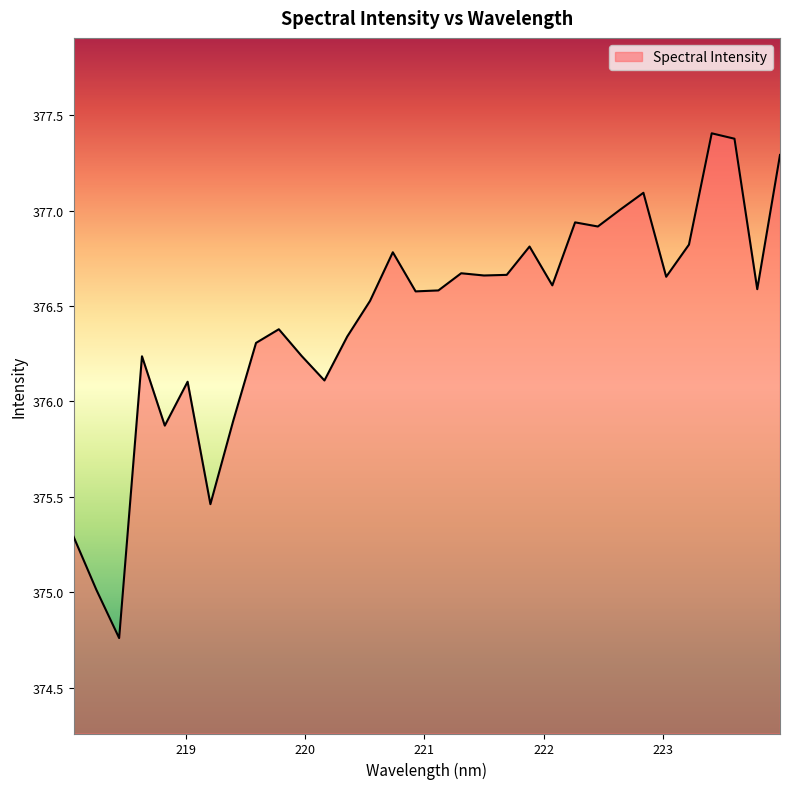

How many categories are shown in the chart?

32